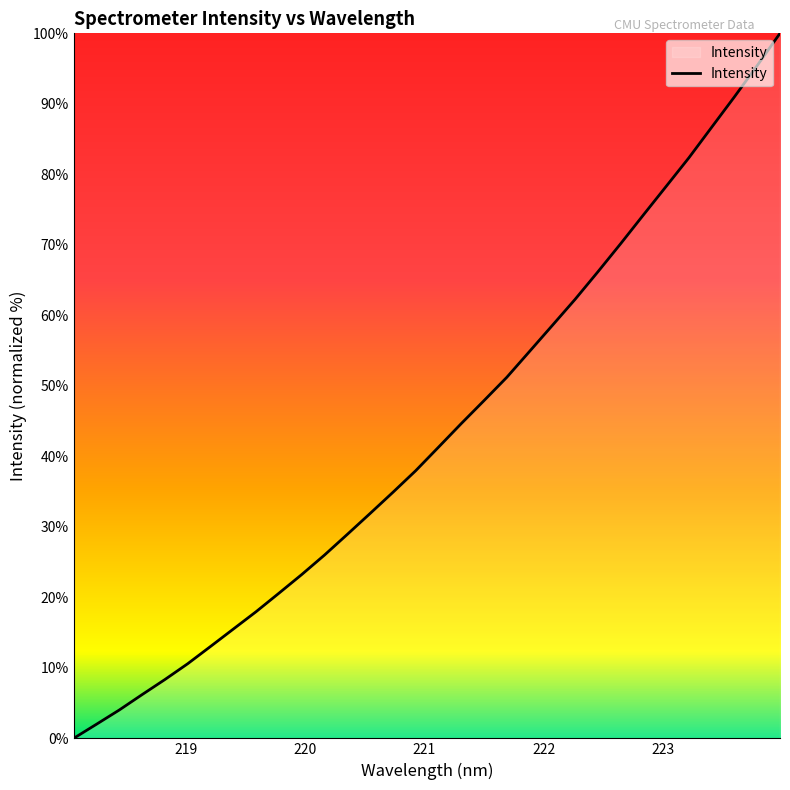

What is the difference between the maximum and minimum values?

100.0